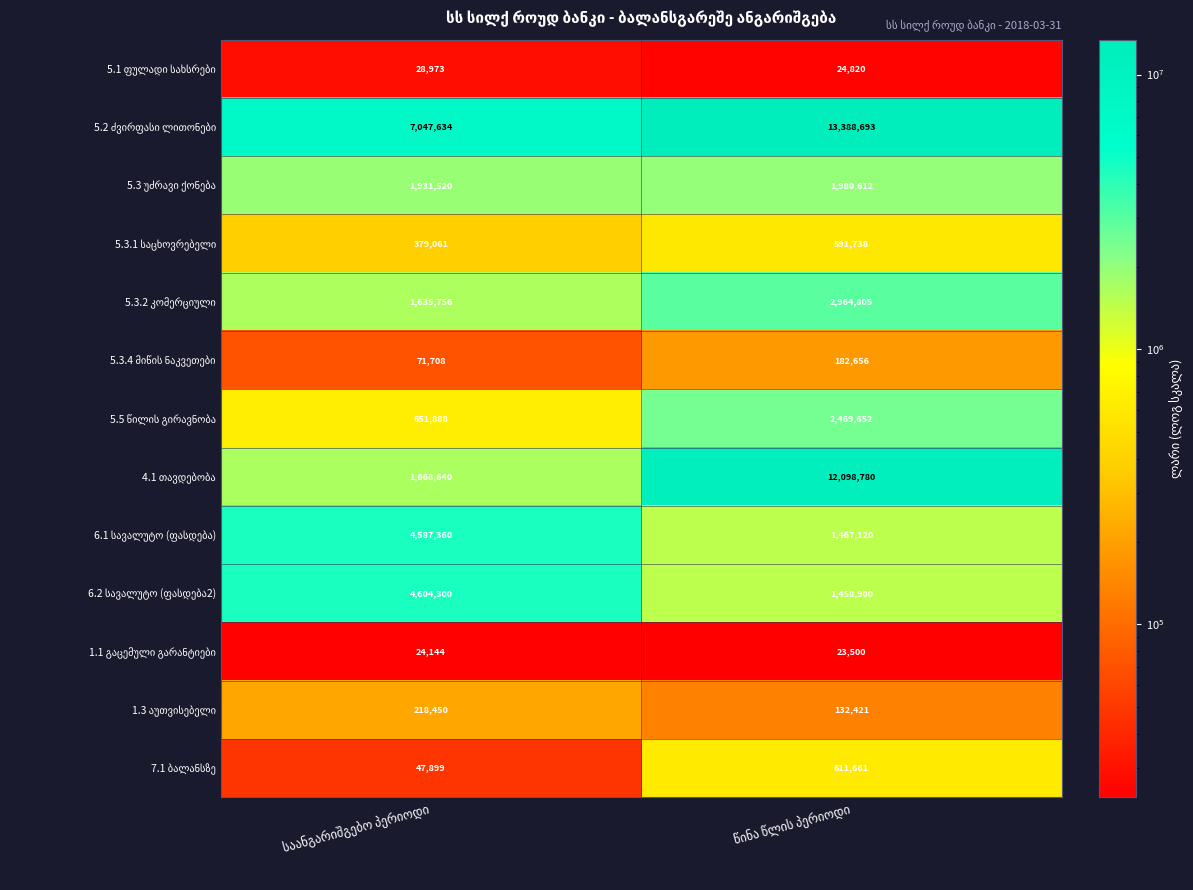

How many categories are shown in the chart?

2